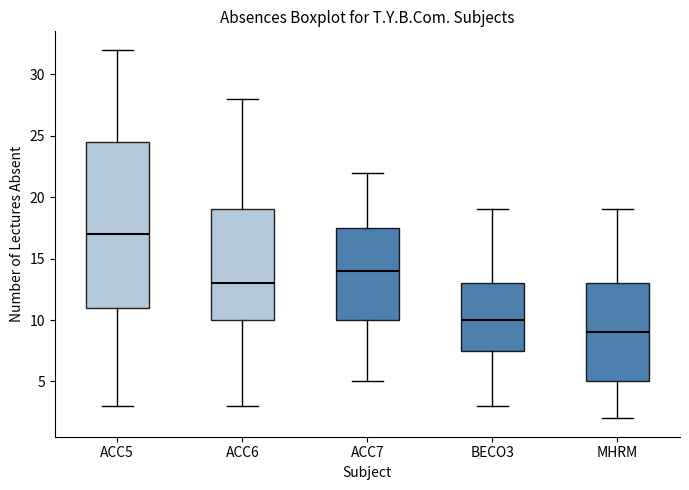

Where does the median line of the box for ACC5 sit on the y-axis? The values are not printed on the chart, so give them approximately, as read against the axis.

17.0